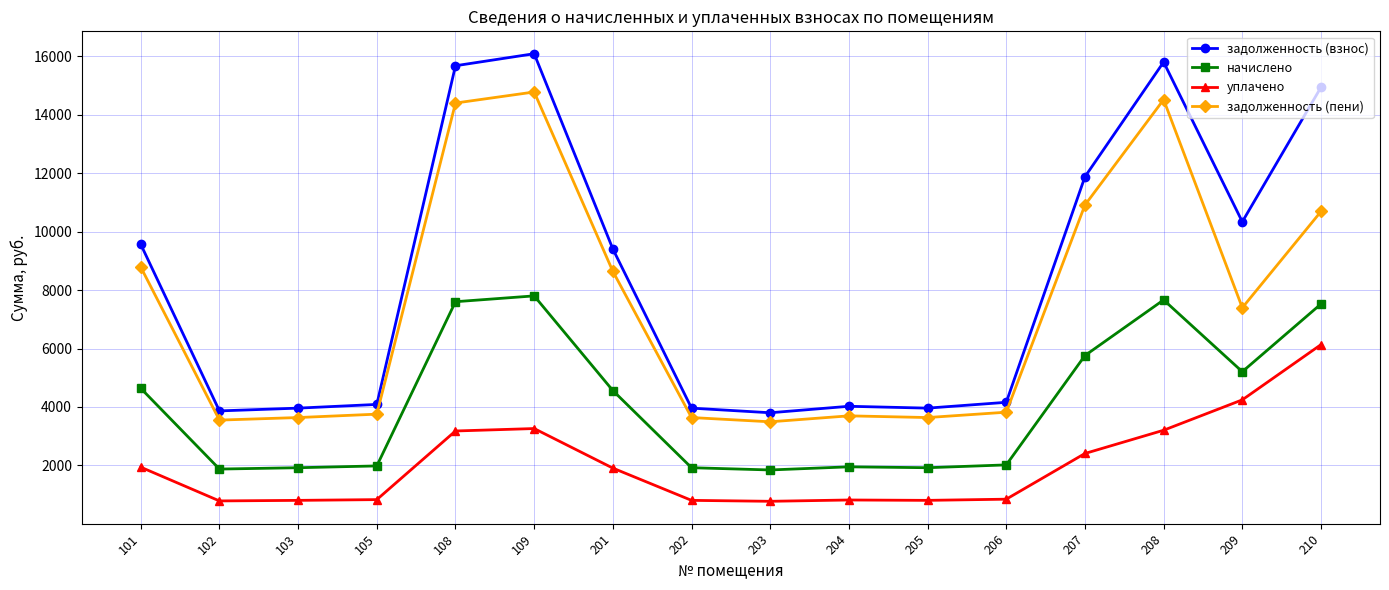

True or false: задолженность (пени) and уплачено intersect in this chart.

False